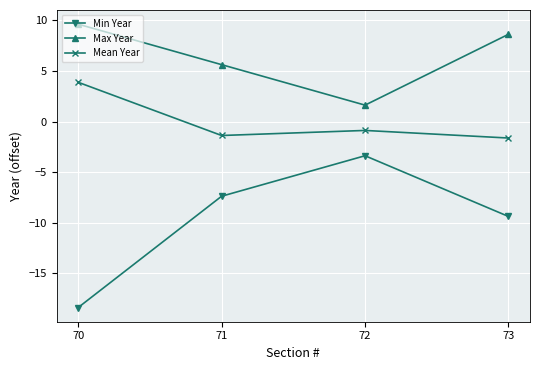

True or false: Min Year and Mean Year cross at least once.

False